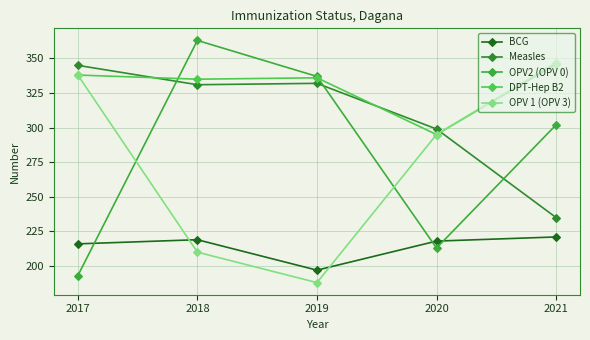

True or false: OPV2 (OPV 0) has a value of 213 at 2020.

True